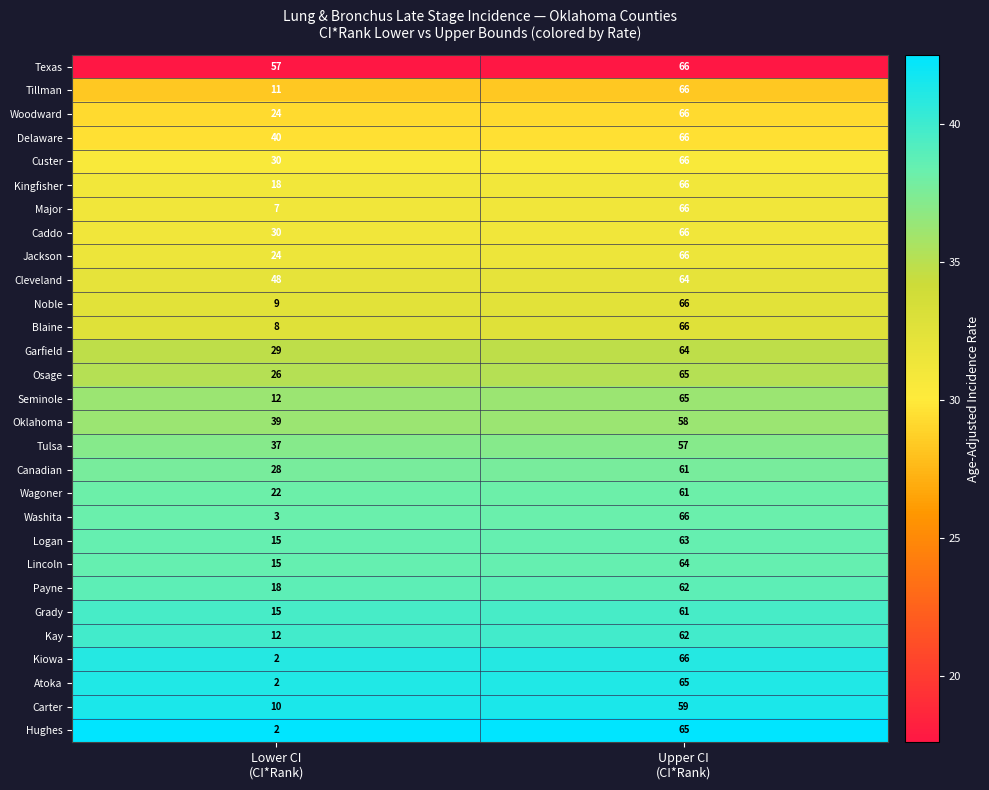

At which category is the sum across all series the highest?

Upper CI
(CI*Rank)